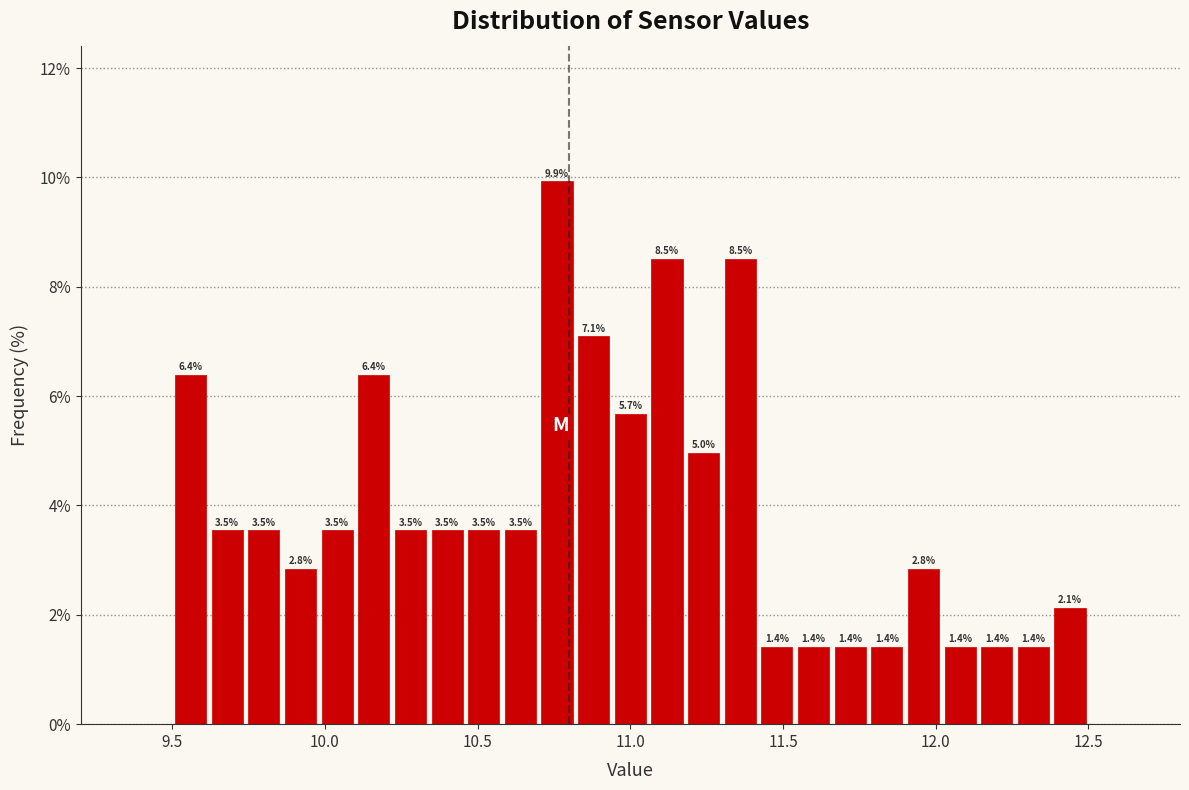

Read against the x-axis, roughly where is the centre of the tallest bar?

10.75